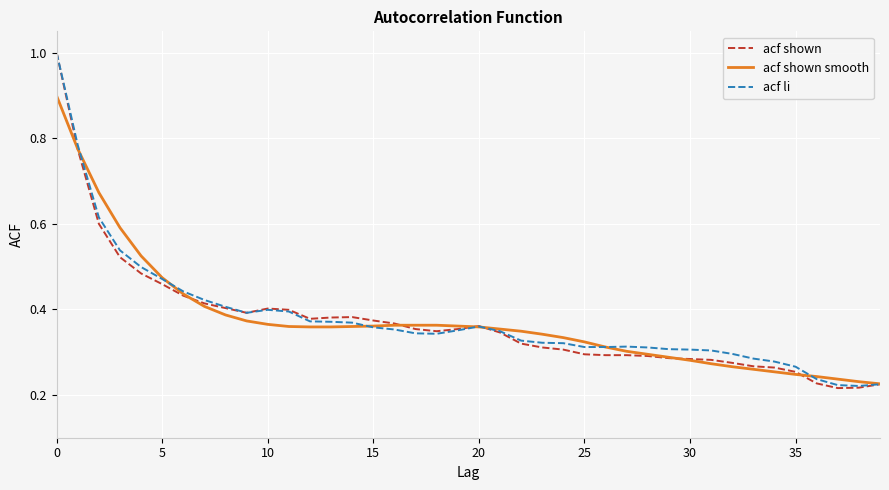

Which series has the widest spread of values?

acf shown